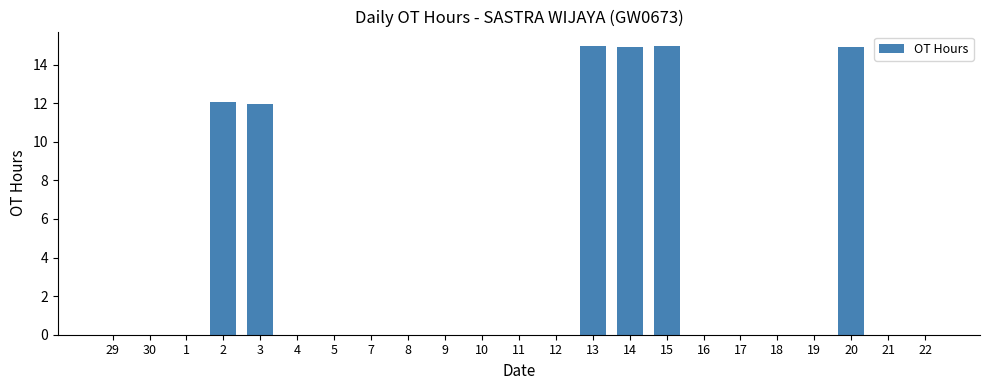

What is the greatest value displayed?

15.0